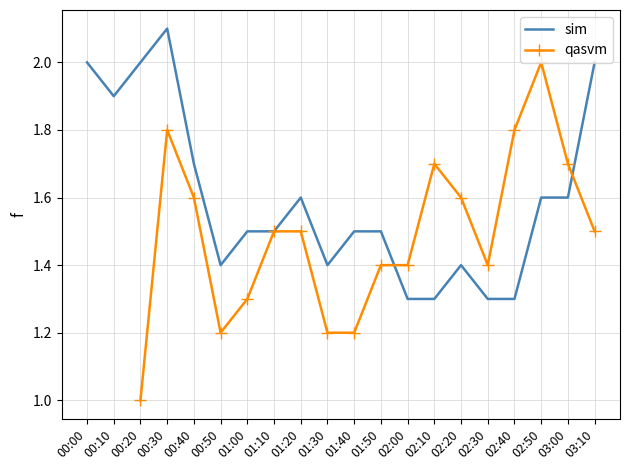

At how many categories does at least one series exceed 1?

20